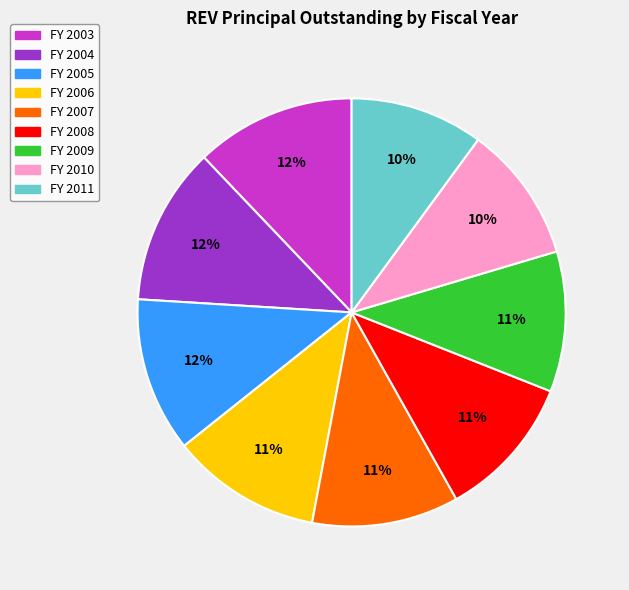

Does any single category account for the majority?

No